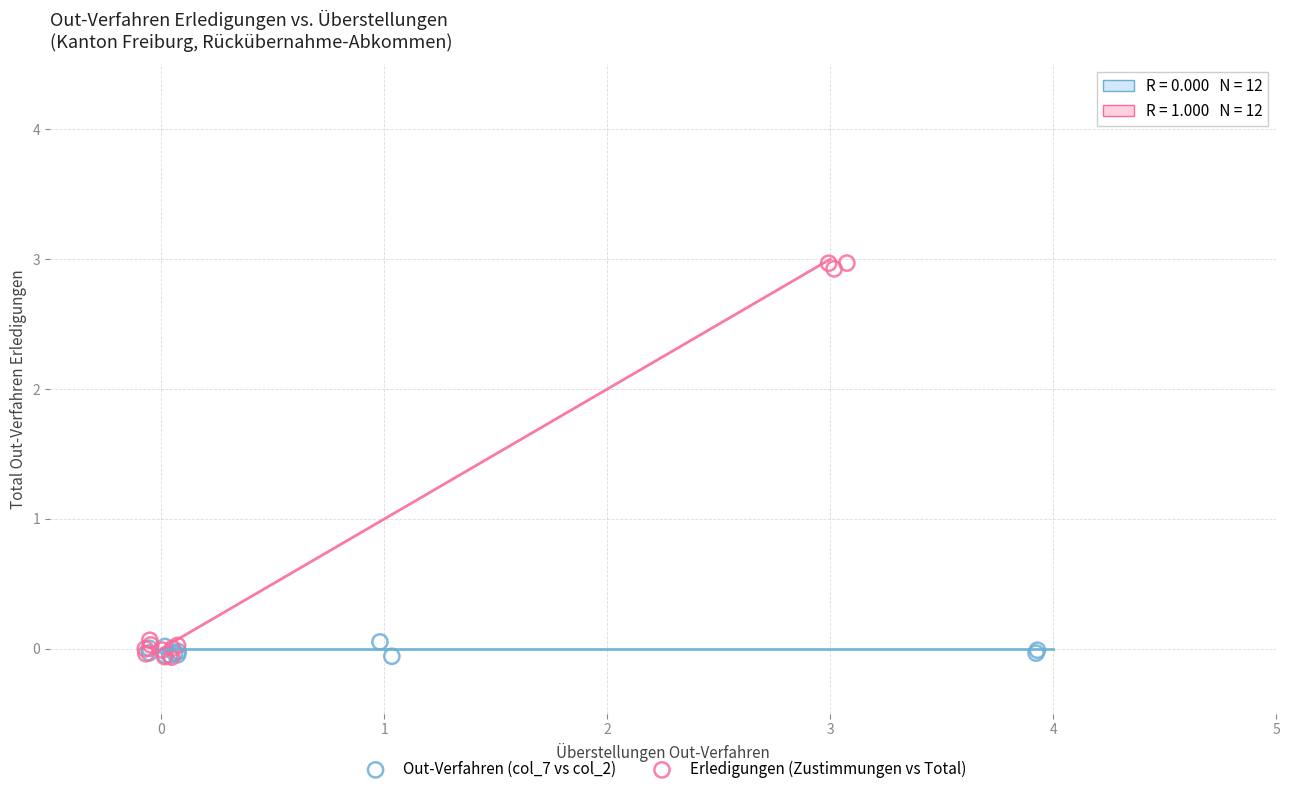

Which series contains the highest Y value?

Erledigungen (Zustimmungen vs Total)